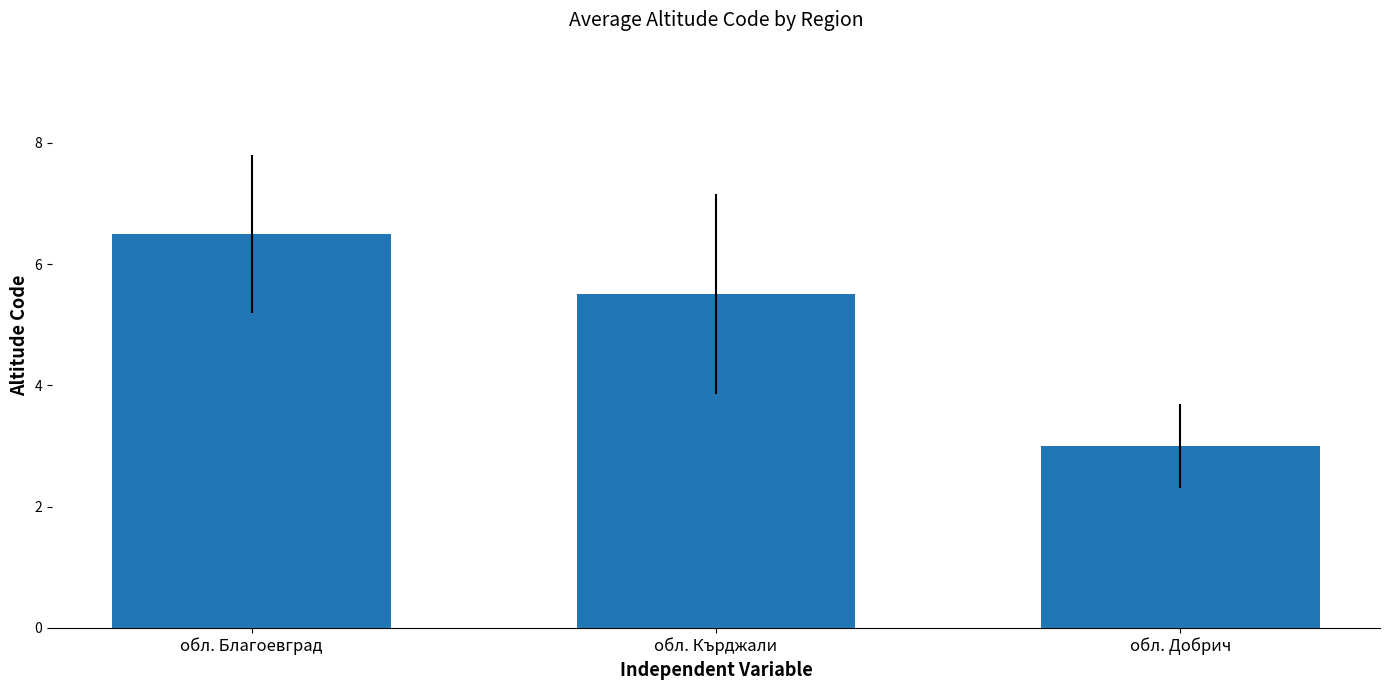

Count the number of data series in this chart.

1